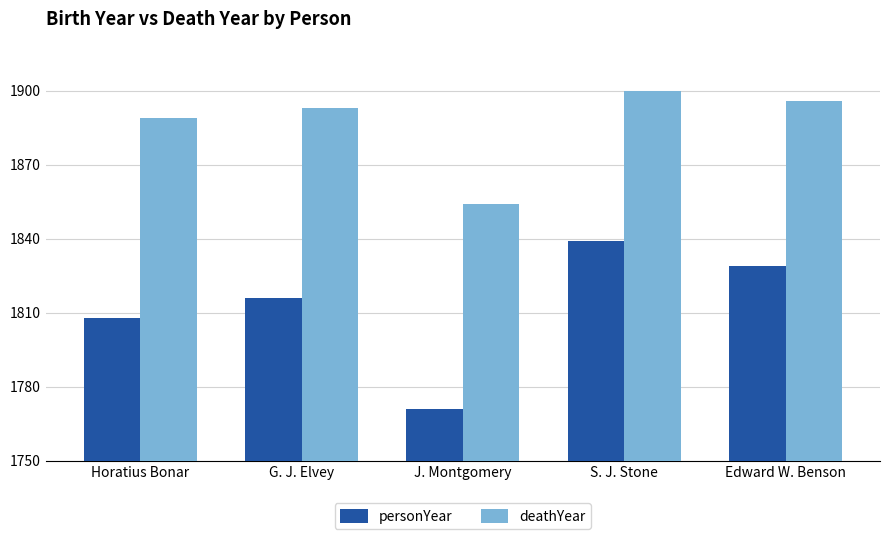

Does the chart contain stacked bars?

No